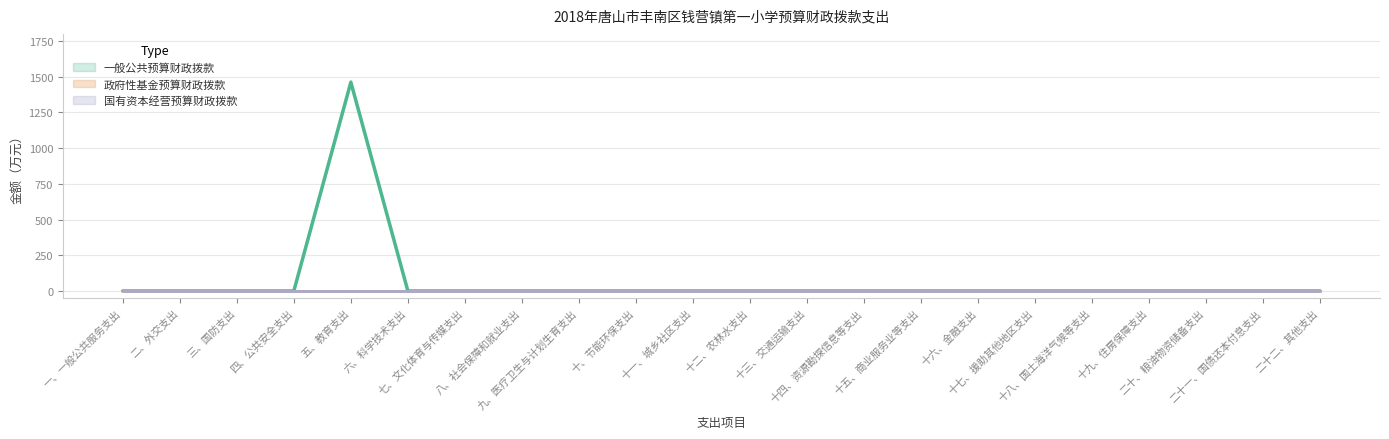

What is the label of the 8th point from the left?

八、社会保障和就业支出